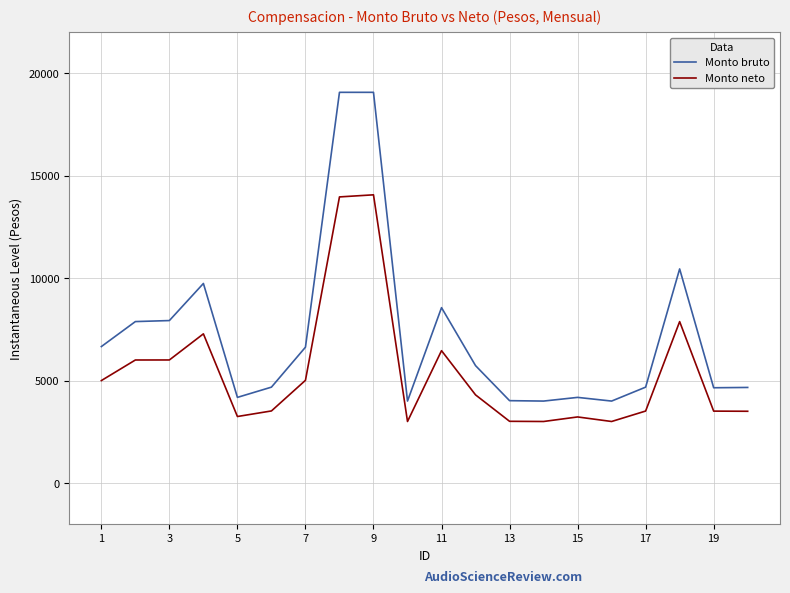

True or false: Monto bruto and Monto neto intersect in this chart.

False